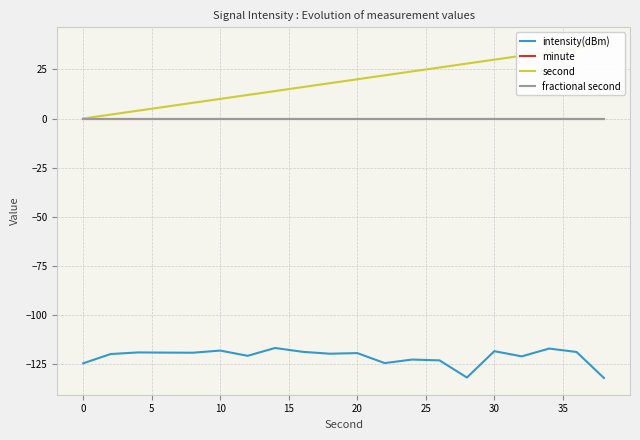

True or false: intensity(dBm) and minute intersect in this chart.

False